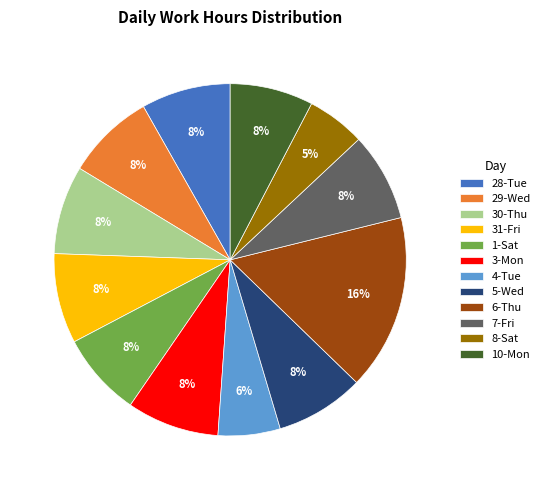

To the nearest percent, what is the difference between the largest and smallest slice percentages?

11%